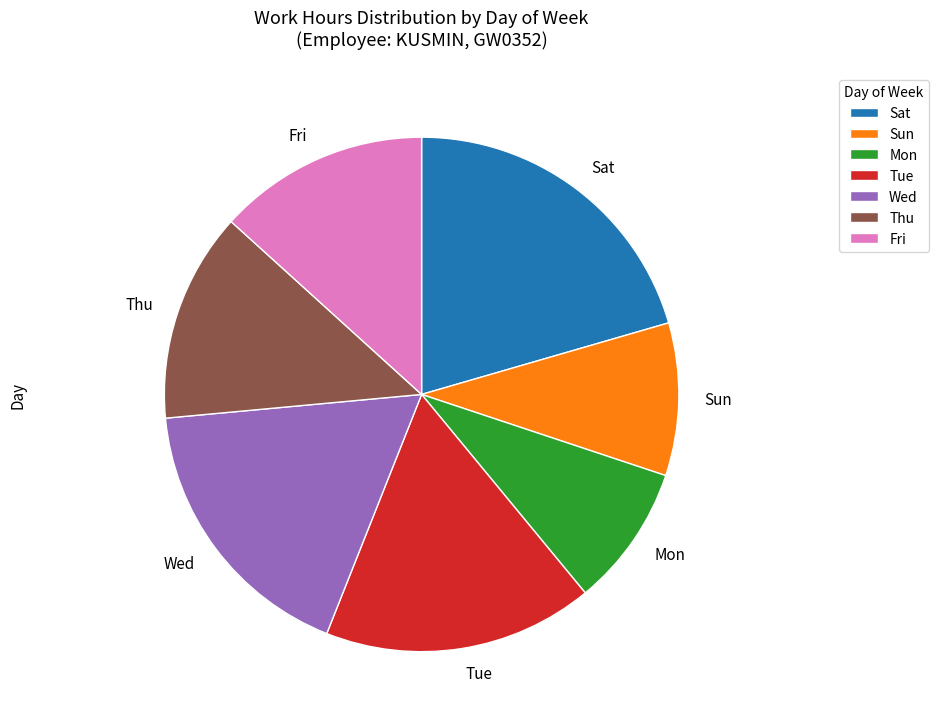

Approximately how many times larger is the value at Tue compared to Sun?

1.8